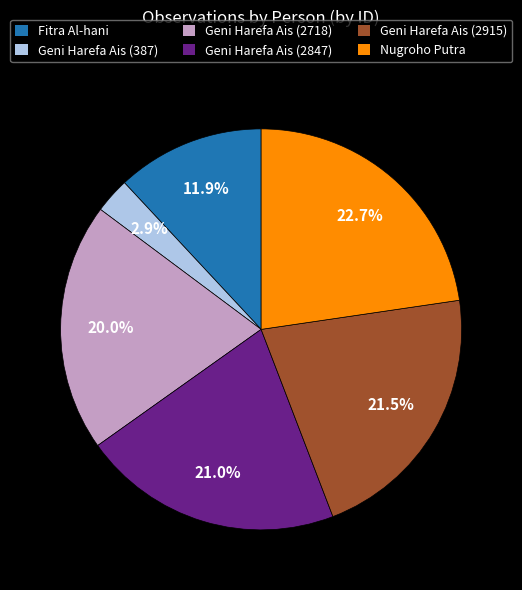

What percentage is the Geni Harefa Ais (2718) slice, to the nearest percent?

20%